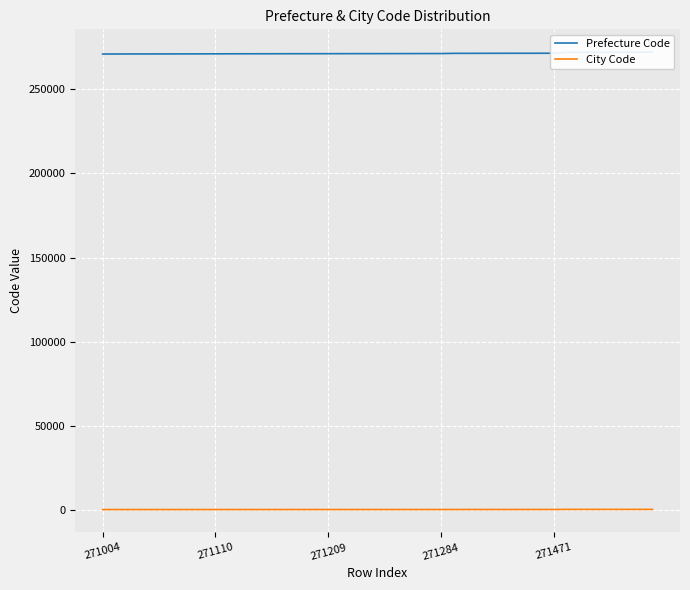

The City Code series shows 117 at 13. True or false?

True